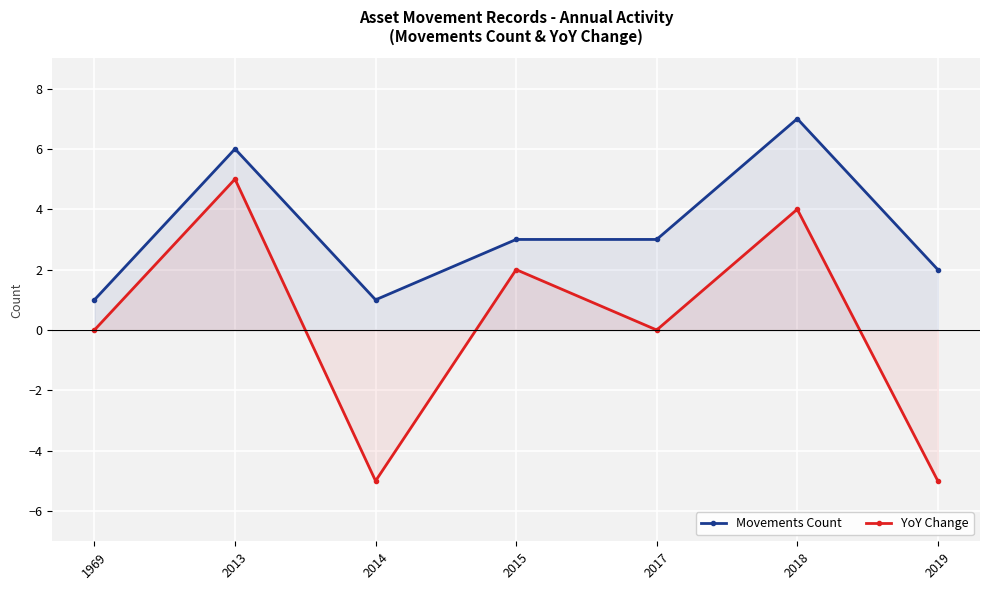

The value of YoY Change at 2013 is 3. True or false?

False